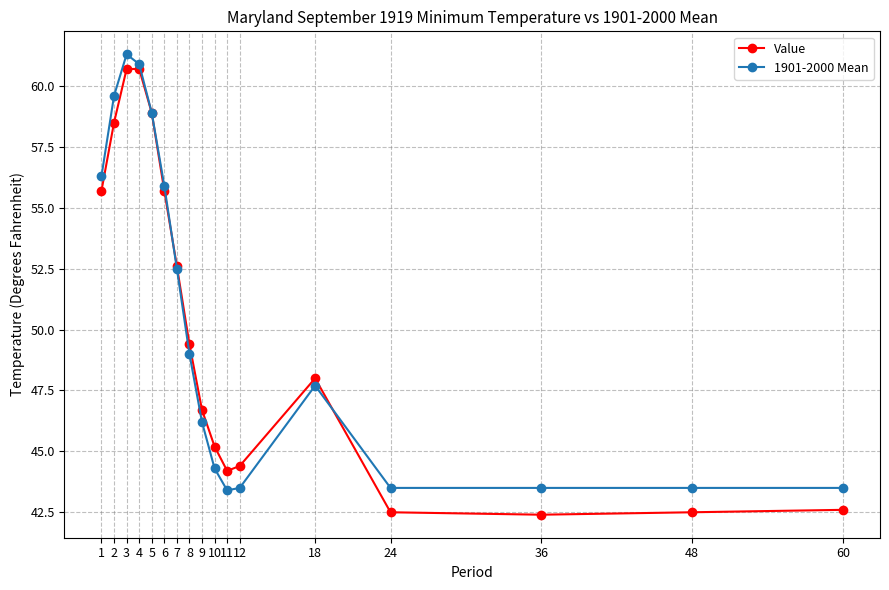

At how many categories does at least one series exceed 55?

6